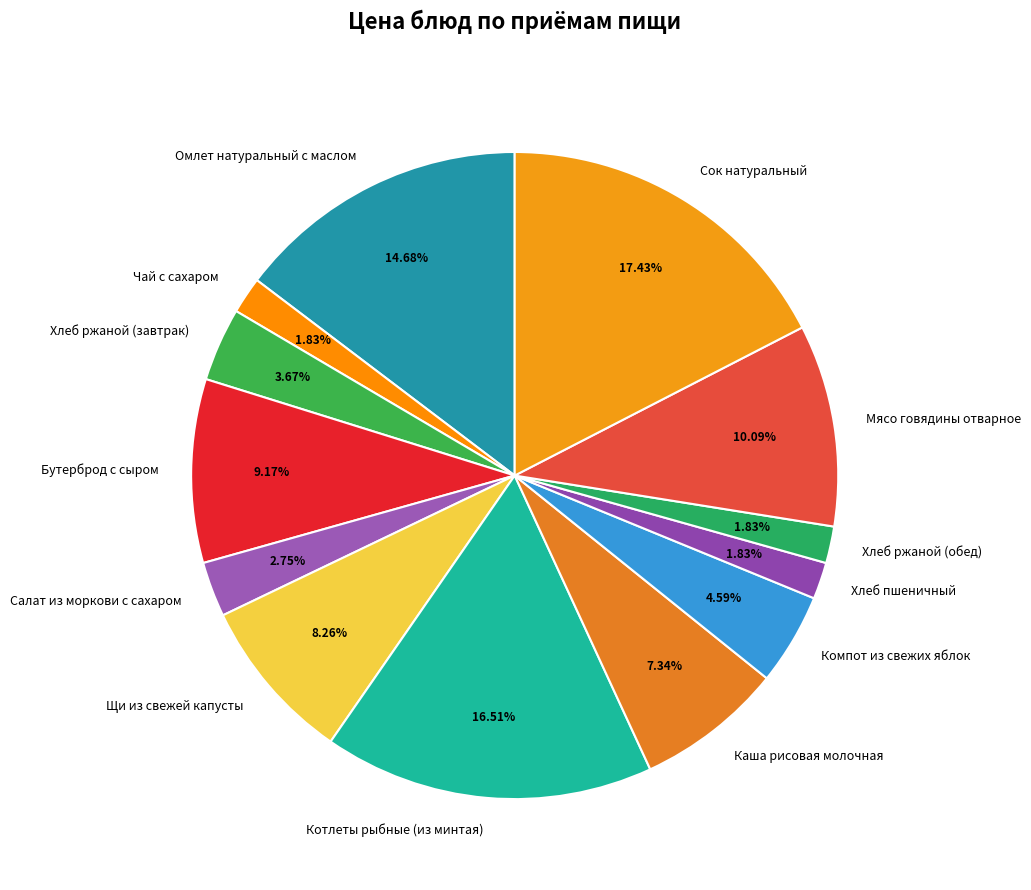

Do Салат из моркови с сахаром and Омлет натуральный с маслом together represent more than half of the pie?

No